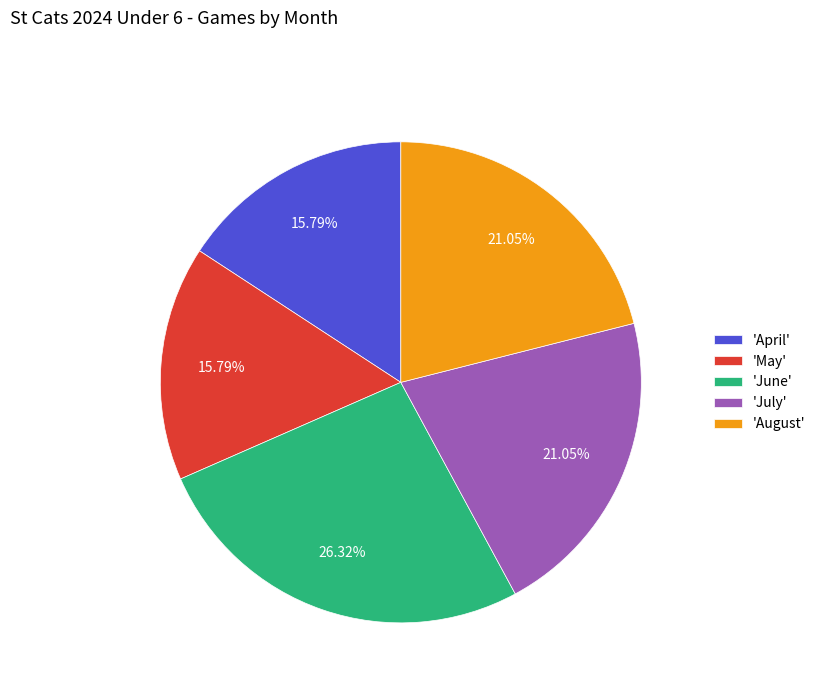

Count the number of slices in the pie.

5